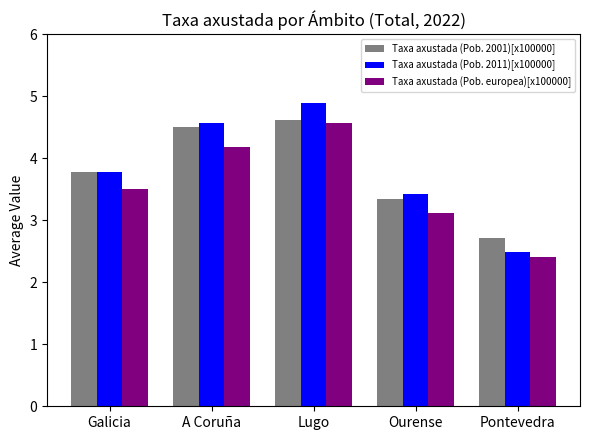

What is the total value across all series at Ourense?

9.9